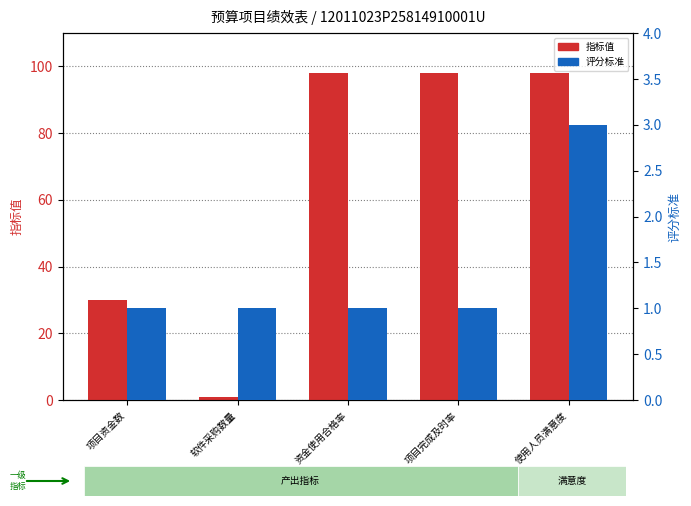

Rank the categories by 指标值 value from highest to lowest.

资金使用合格率, 项目完成及时率, 使用人员满意度, 项目资金数, 软件采购数量